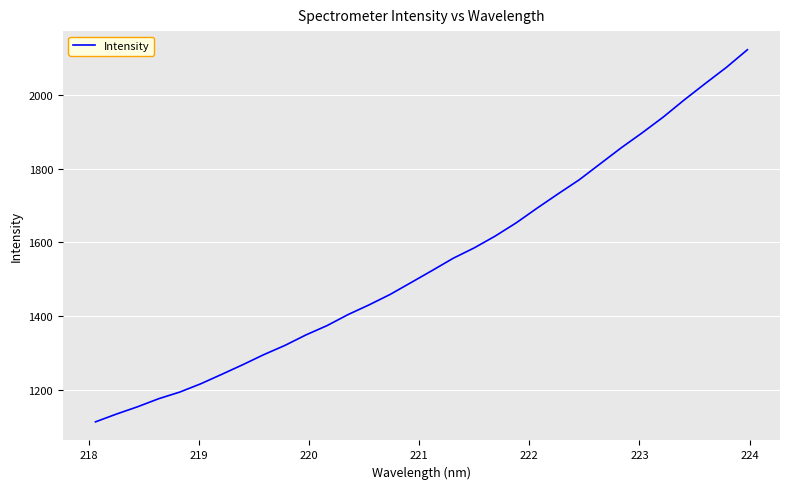

What is the minimum value shown in the chart?

1113.0